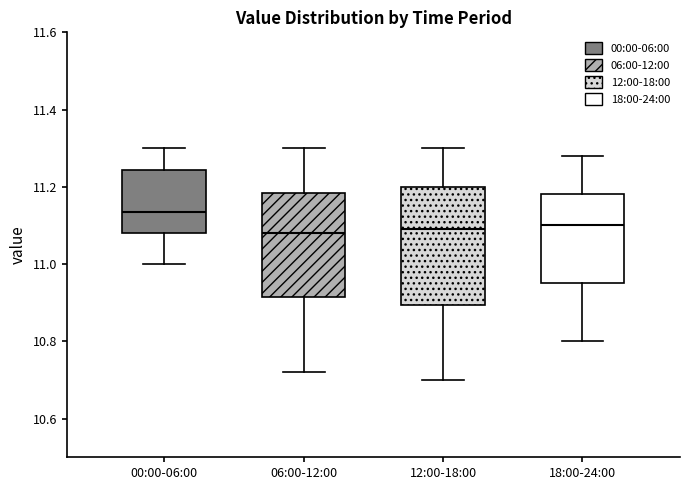

Where does the upper whisker of the box for 12:00-18:00 end on the y-axis? The values are not printed on the chart, so give them approximately, as read against the axis.

11.30